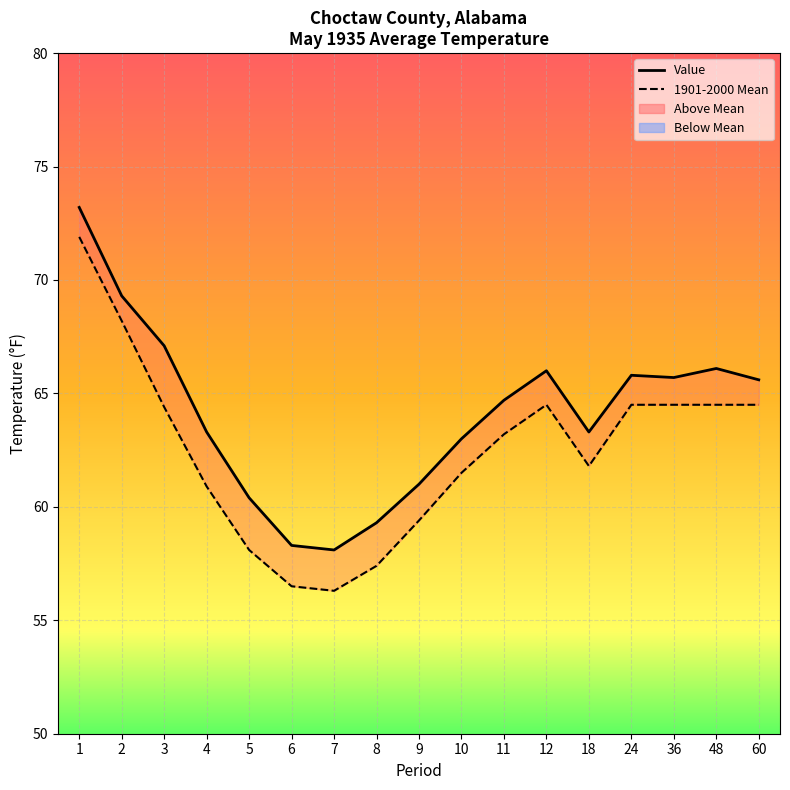

Is this an area chart (filled region under the line)?

No